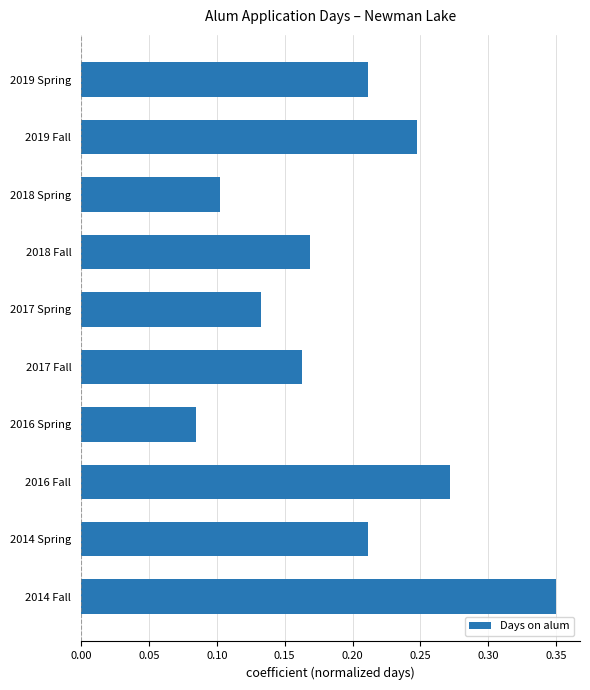

What is the sum of all values?

1.9